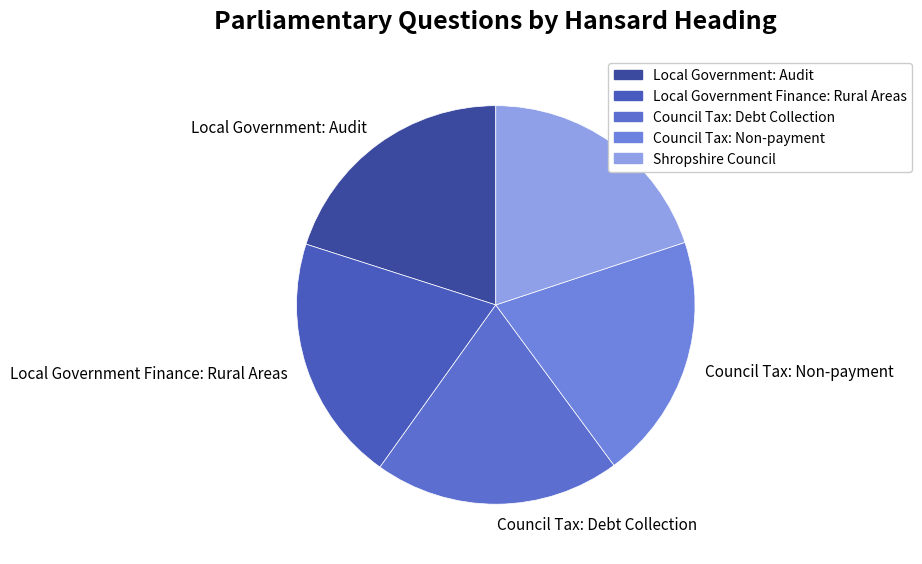

Is the sum of Local Government Finance: Rural Areas and Council Tax: Non-payment greater than half?

No